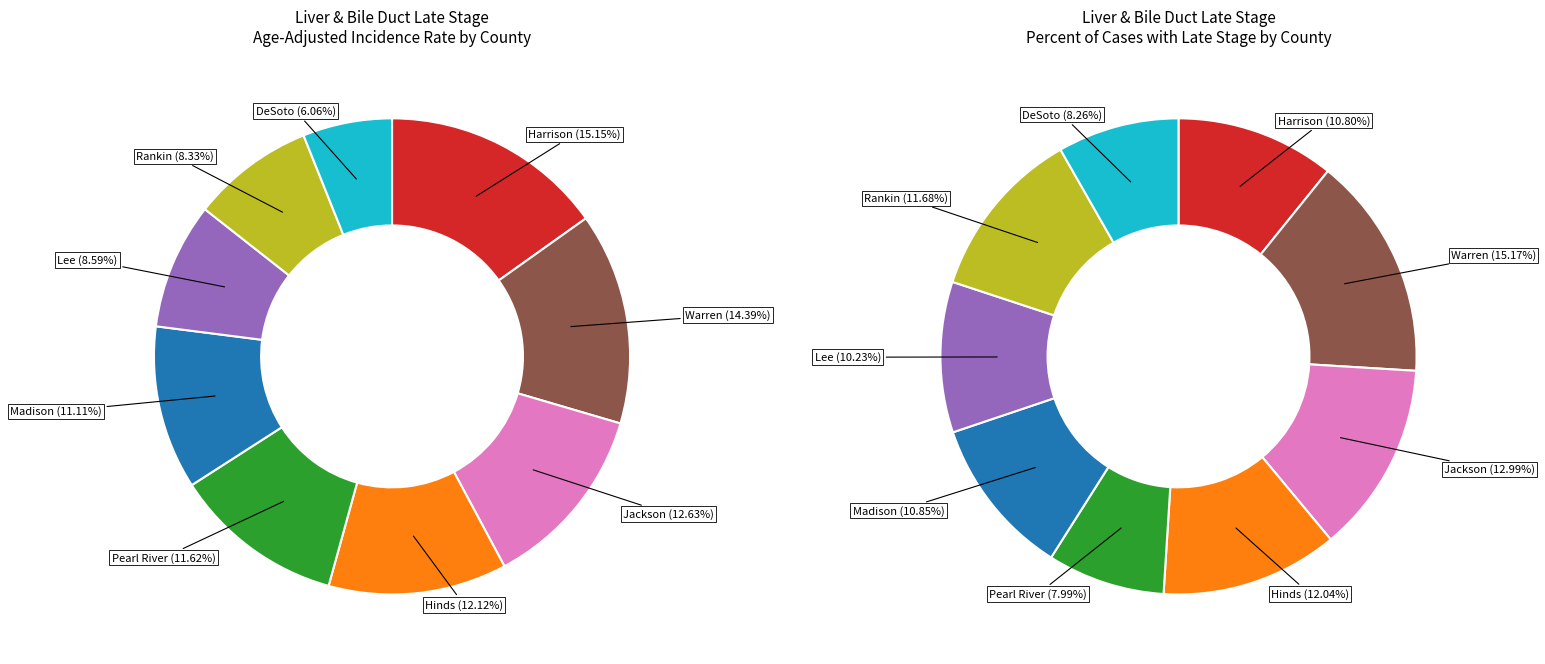

Which has a higher value, Madison County or Rankin County?

Madison County